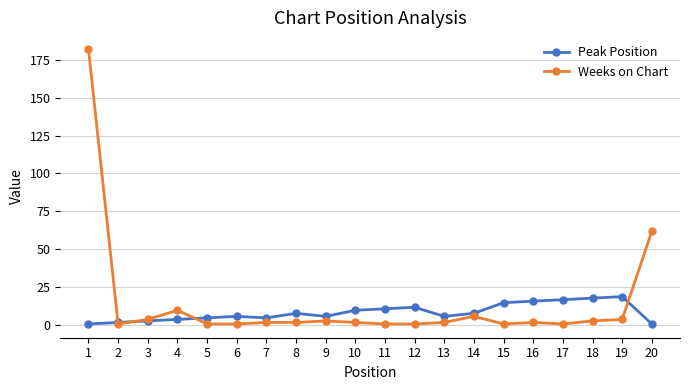

Between 4 and 9, which series saw the biggest shift?

Weeks on Chart